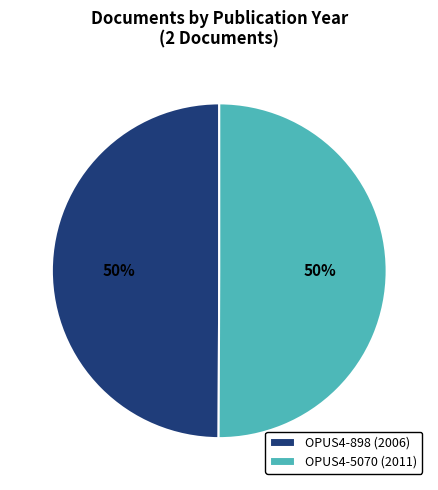

To the nearest percent, what portion does OPUS4-5070 (2011) represent?

50%